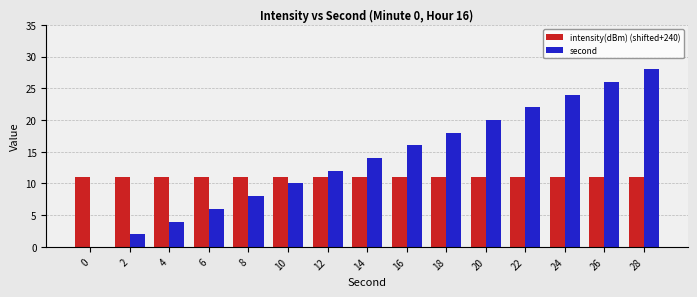

What is the sum of the intensity(dBm) (shifted+240) values at 16 and 6?

22.0